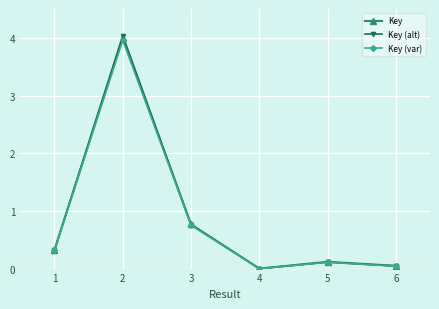

Which series has the largest range (max minus min)?

Key (alt)